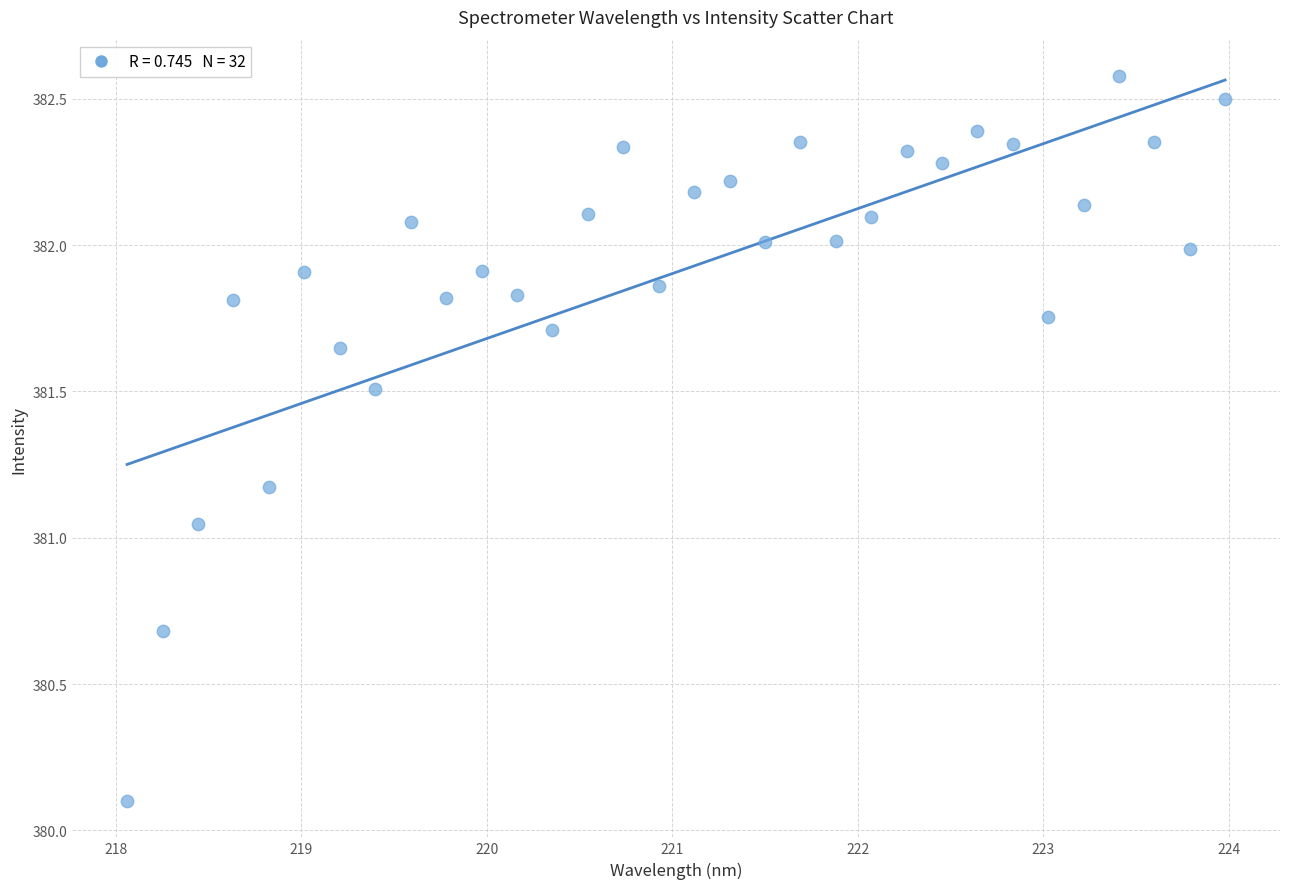

What is the range of Y values (max minus min)?

2.5